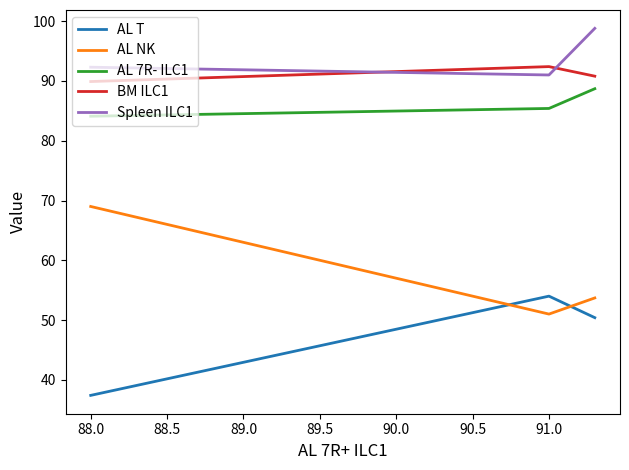

How many AL NK values are between 51 and 69?

3